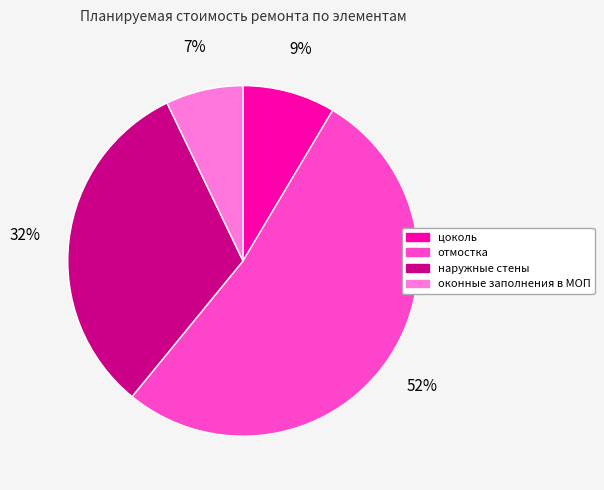

True or false: отмостка accounts for 63% of the total.

False